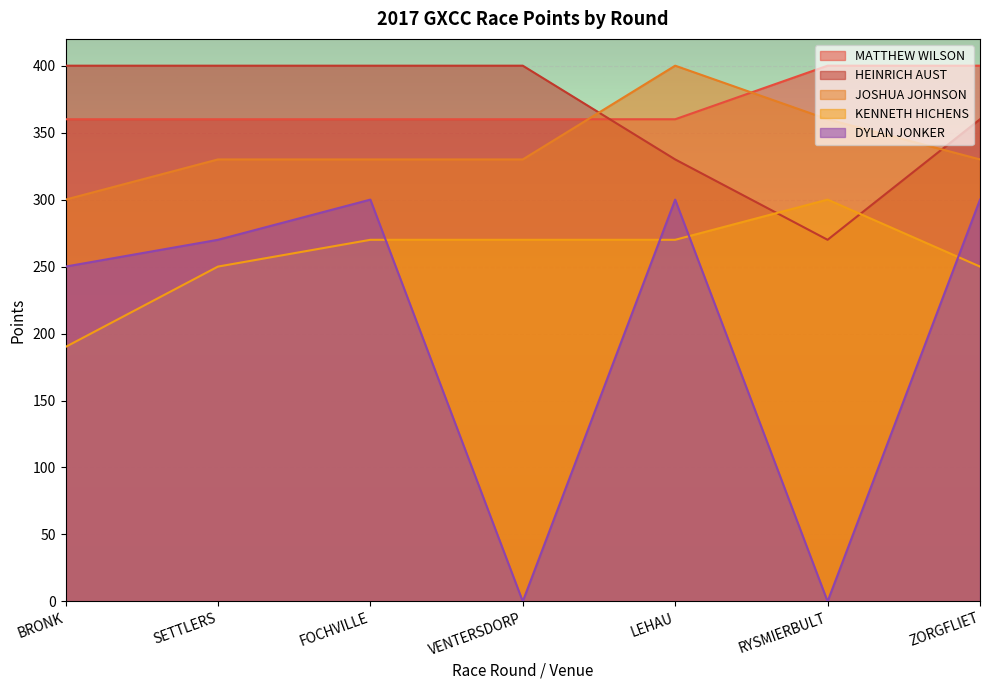

After their last crossing, which series has the higher values: MATTHEW WILSON or JOSHUA JOHNSON?

MATTHEW WILSON